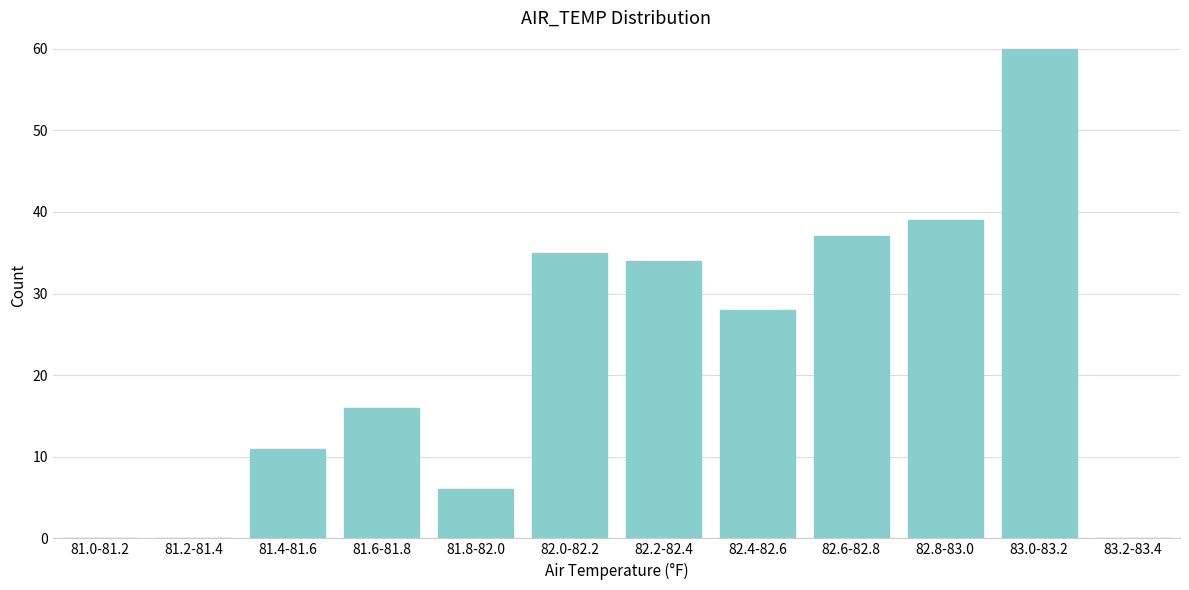

Reading right to left, transcribe all the data shown in this chart.

83.2-83.4=0	83.0-83.2=60	82.8-83.0=39	82.6-82.8=37	82.4-82.6=28	82.2-82.4=34	82.0-82.2=35	81.8-82.0=6	81.6-81.8=16	81.4-81.6=11	81.2-81.4=0	81.0-81.2=0